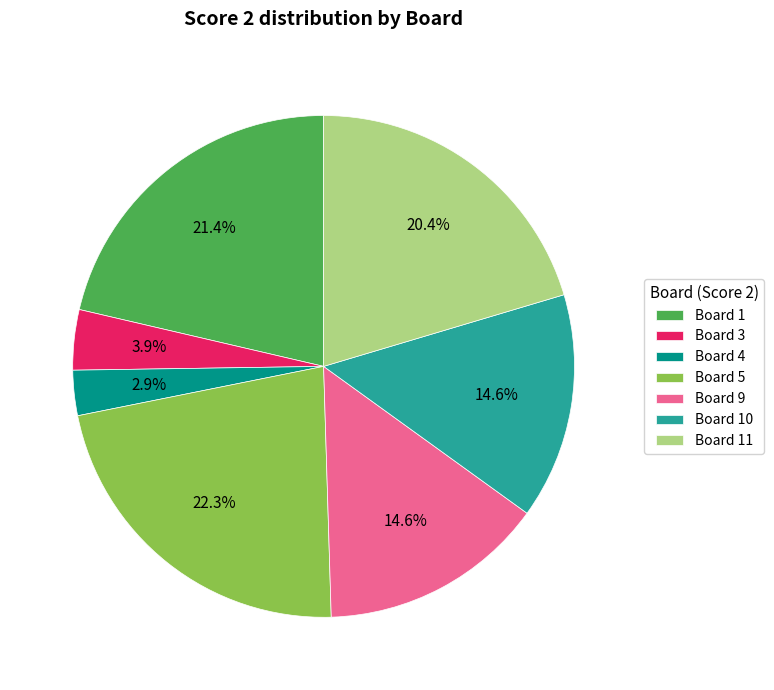

Which has a higher value, Board 1 or Board 5?

Board 5